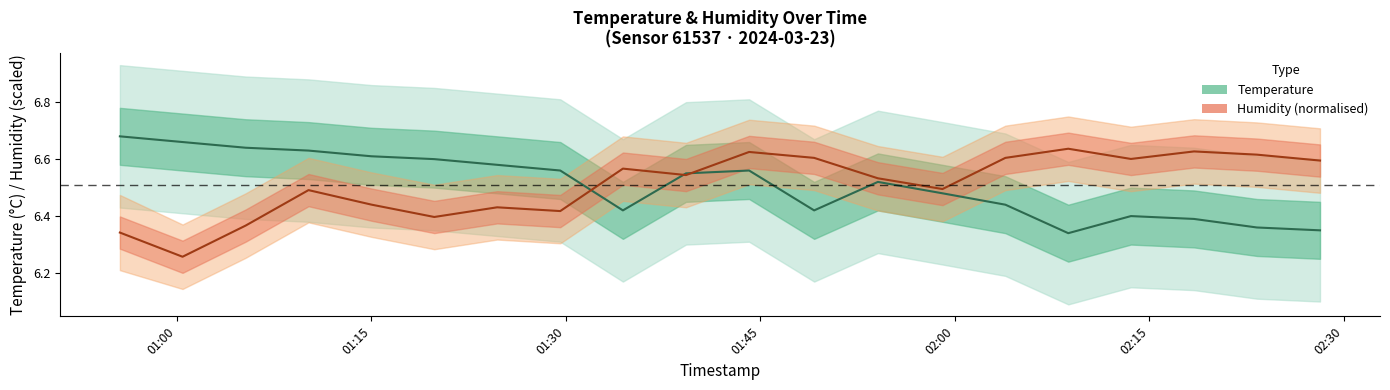

Which label corresponds to the largest value in the chart?

01:00